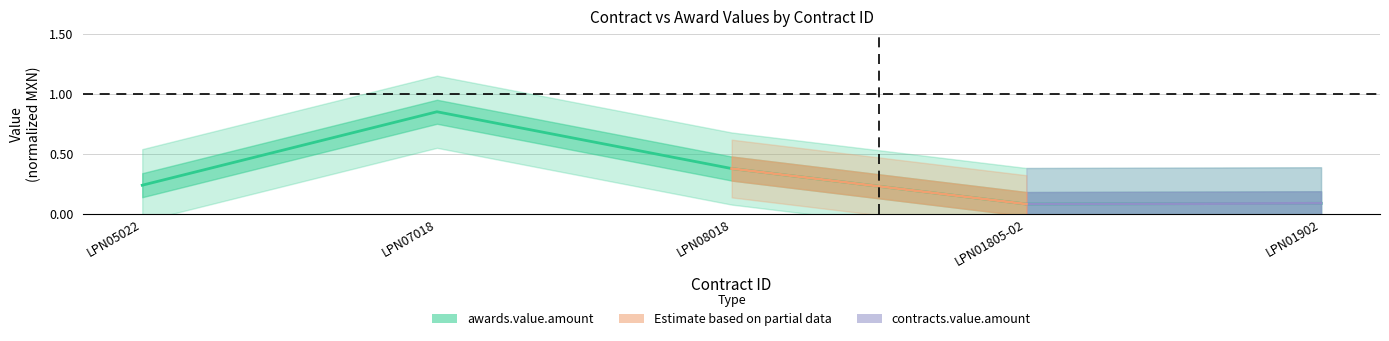

Reading left to right, what are all the values shown in this chart?

0.2	0.8	0.4	0.1	0.1